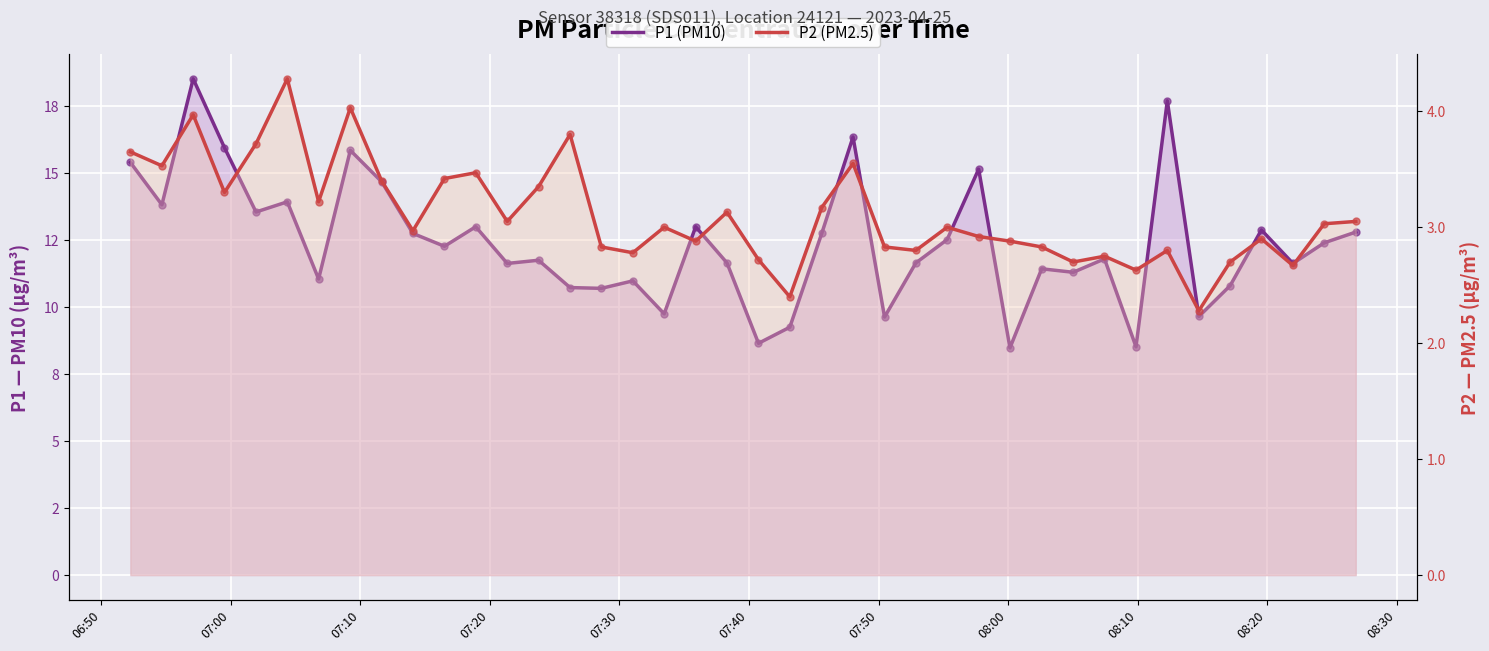

Which series has the largest Y range (max minus min)?

P1 (PM10)